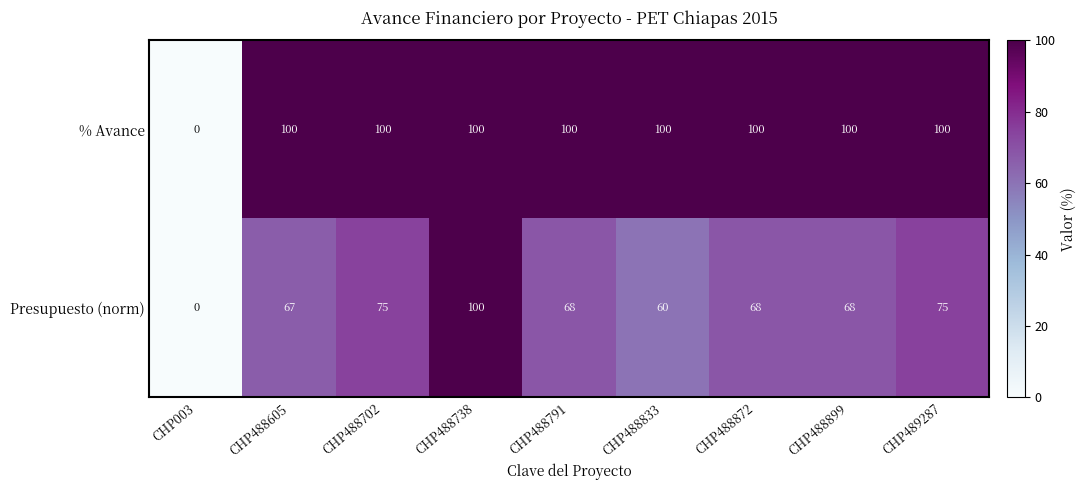

What is the difference between the highest and lowest values at CHP489287?

25